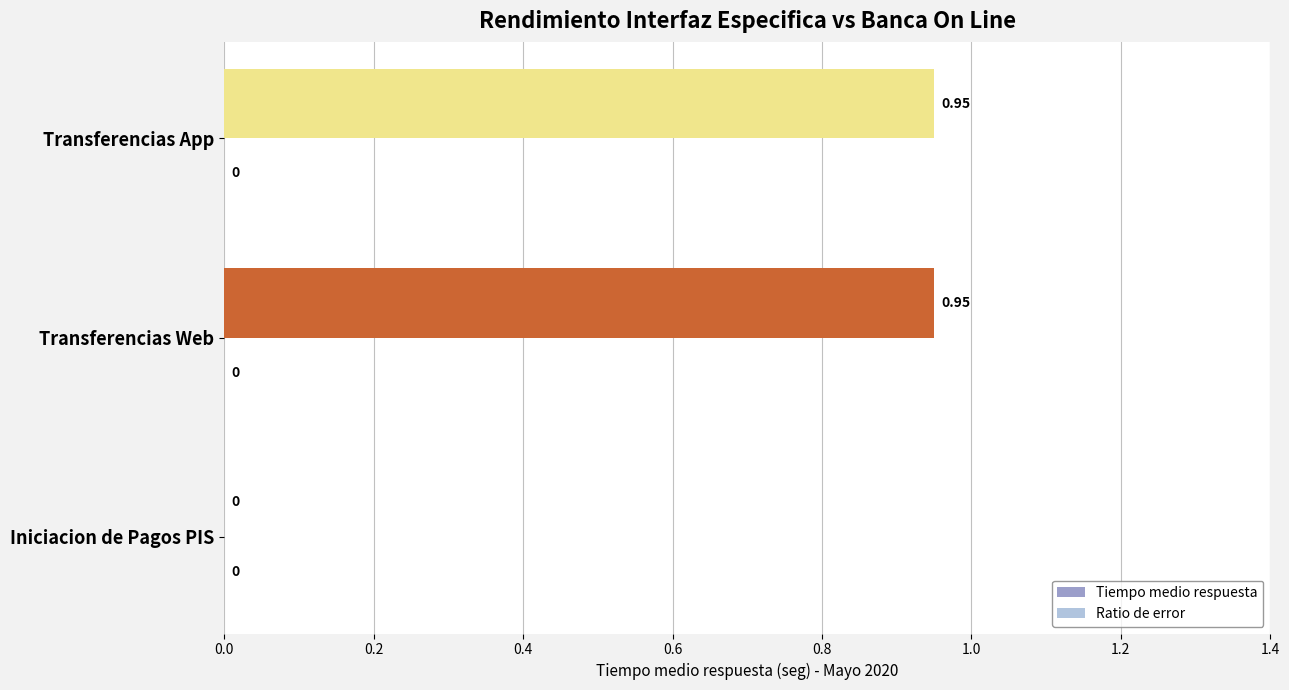

Are the bars horizontal?

Yes